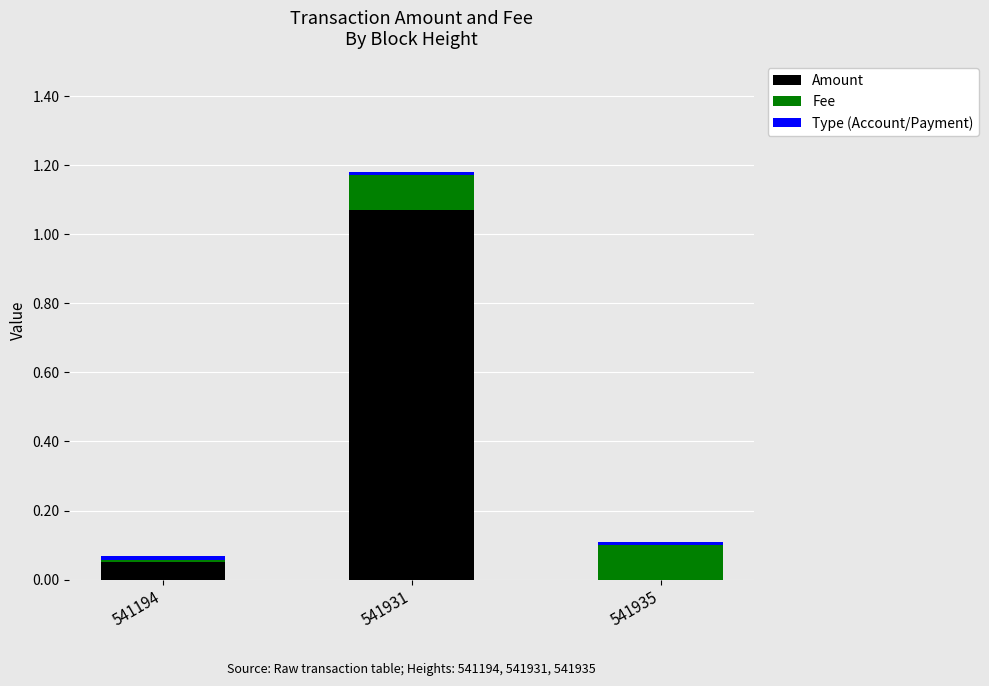

Count the number of data series in this chart.

3